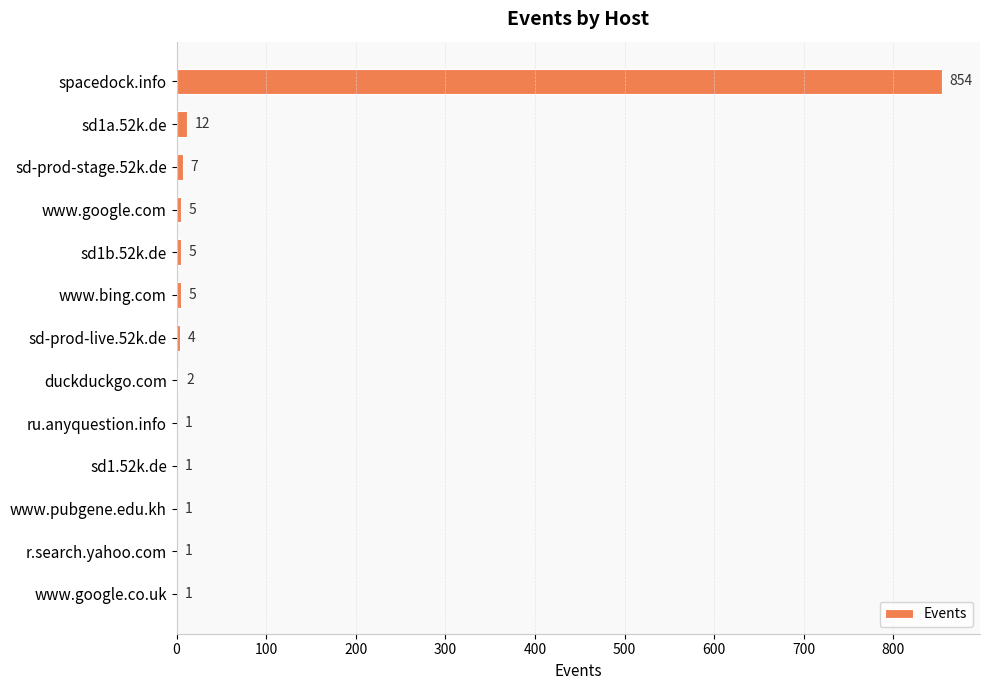

The value at www.google.com is 5. True or false?

True